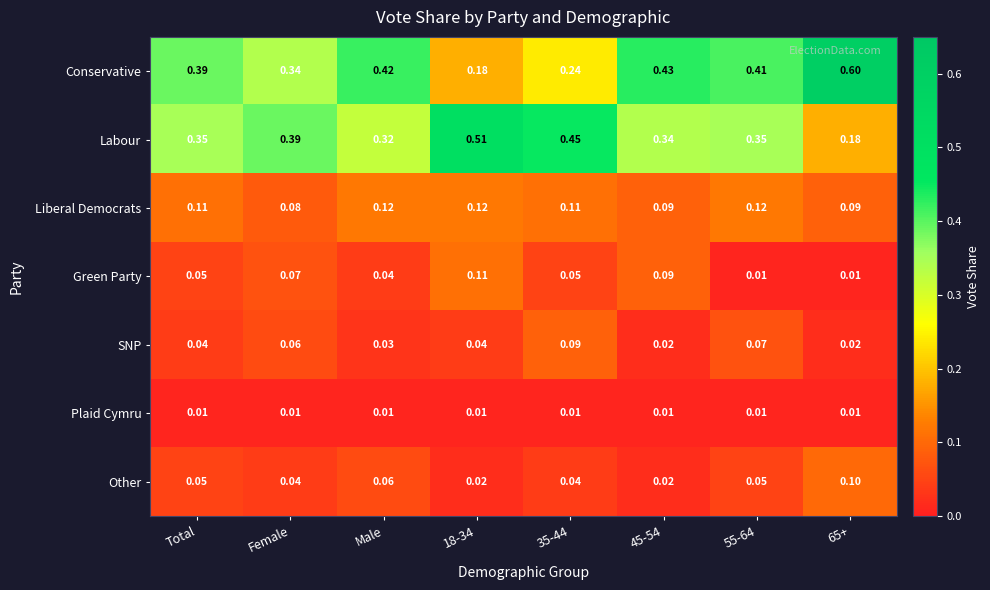

Between 18-34 and 65+, which series saw the biggest shift?

Conservative